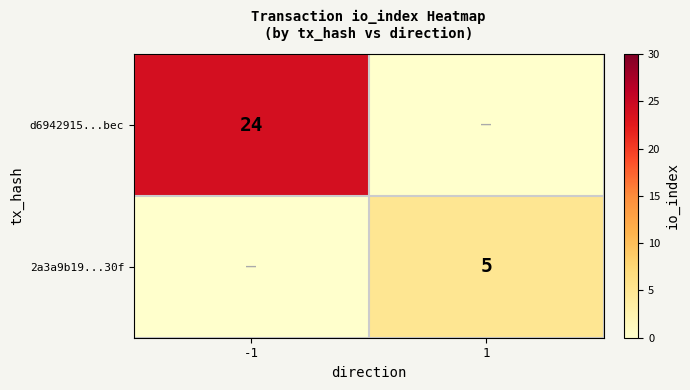

True or false: d6942915...bec has a value of 43 at -1.

False